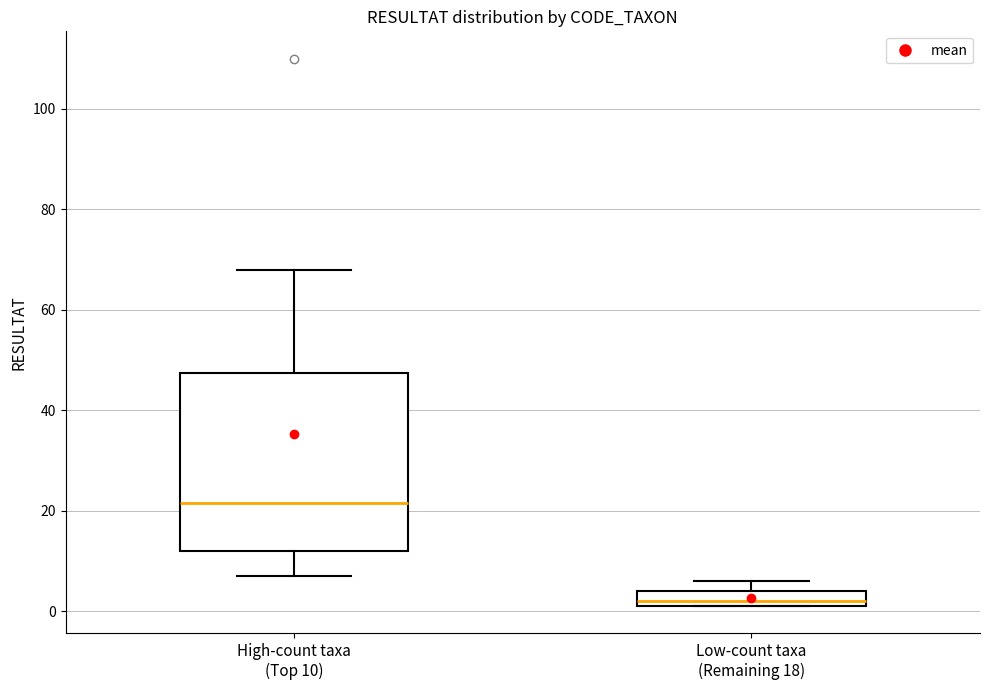

Which box is the tallest, from its lower edge to its upper edge?

High-count taxa (Top 10)